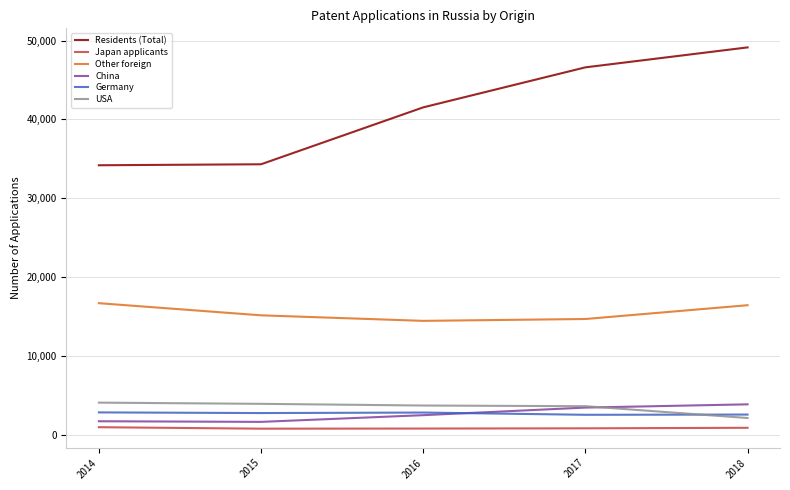

What are all the series names shown in the legend?

Residents (Total), Japan applicants, Other foreign, China, Germany, USA